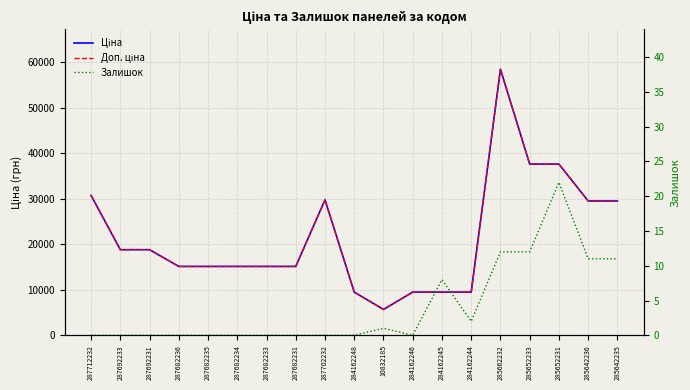

Which category has the highest value in the Залишок series?

285652231